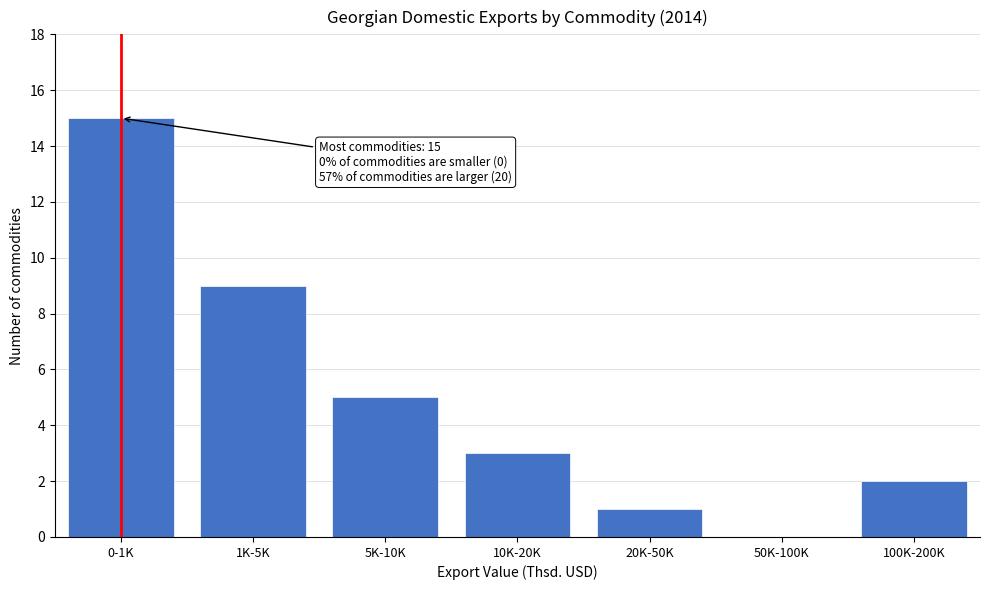

Reading right to left, what are all the values shown in this chart?

100K-200K=2	50K-100K=0	20K-50K=1	10K-20K=3	5K-10K=5	1K-5K=9	0-1K=15